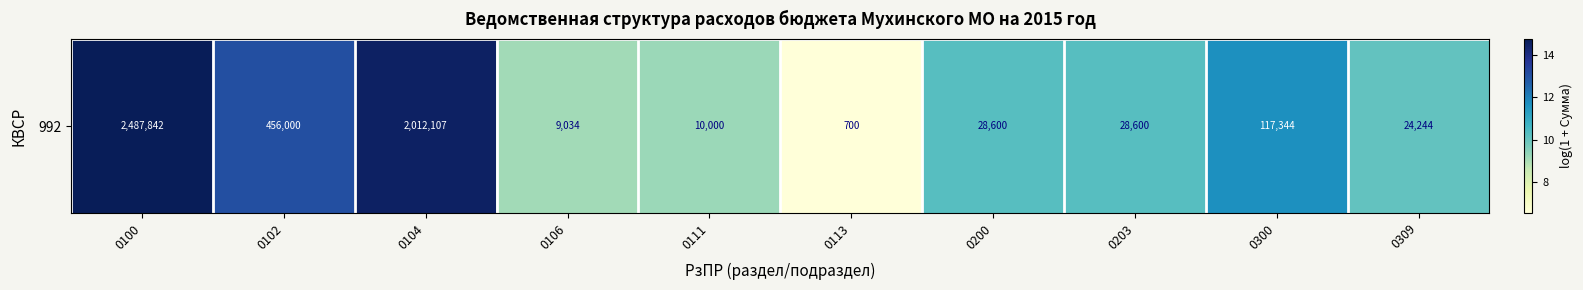

How many distinct data groups are displayed?

1